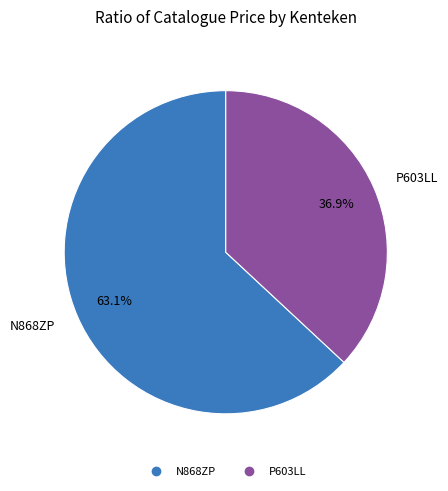

What is the smallest slice in the pie chart?

P603LL